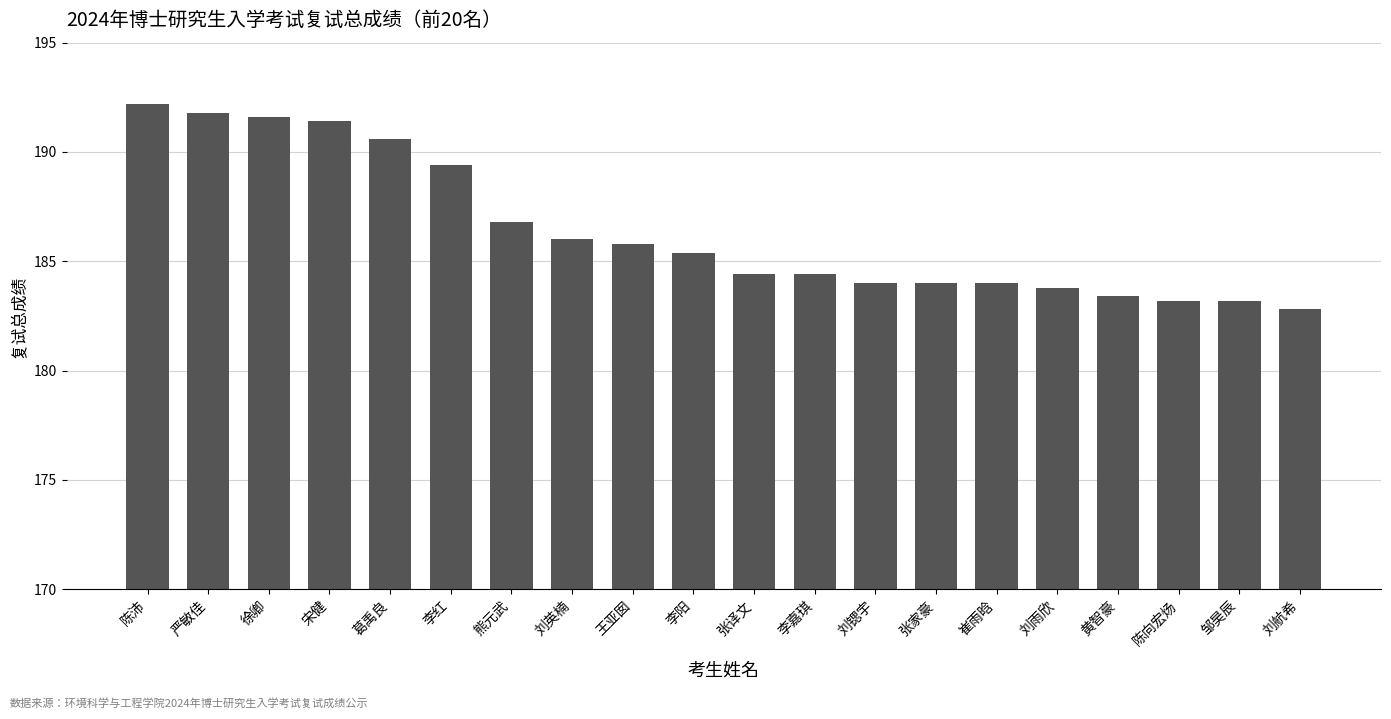

How many values exceed 185?

10